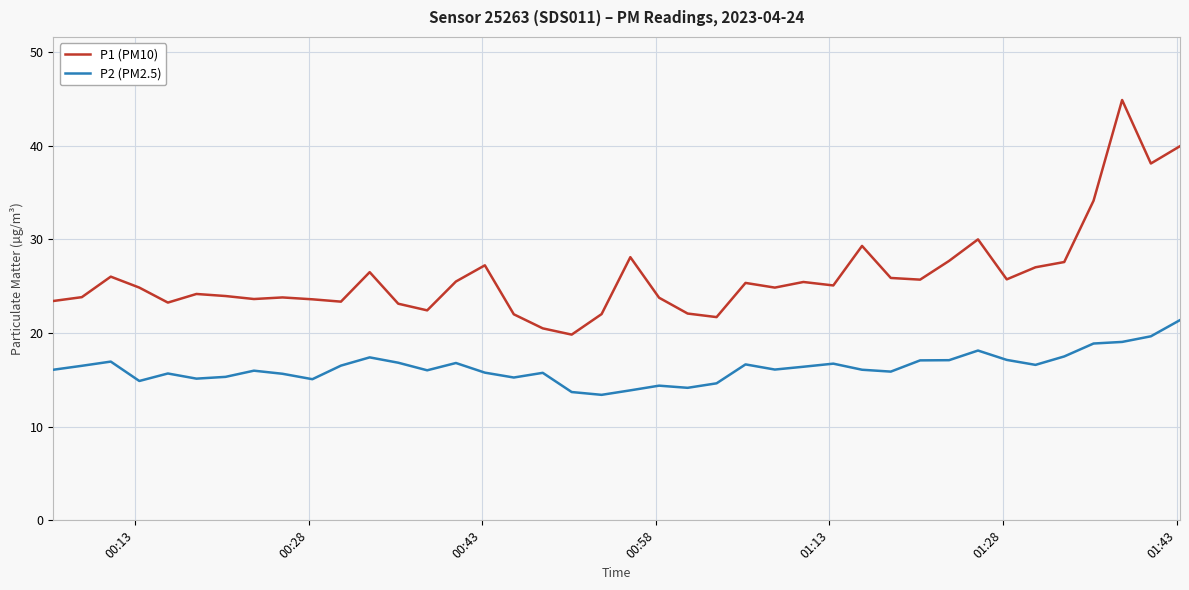

Which series has the largest range (max minus min)?

P1 (PM10)